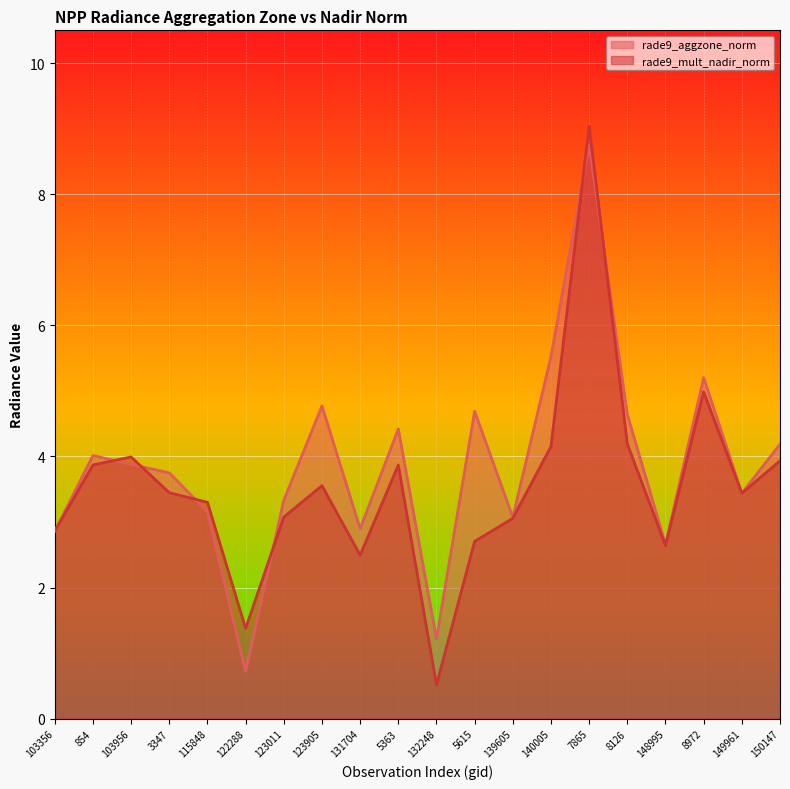

How many times do rade9_mult_nadir_norm and rade9_aggzone_norm cross each other?

6